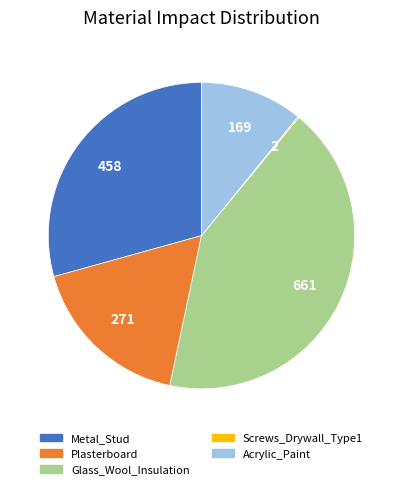

Which slice is the largest?

Glass_Wool_Insulation